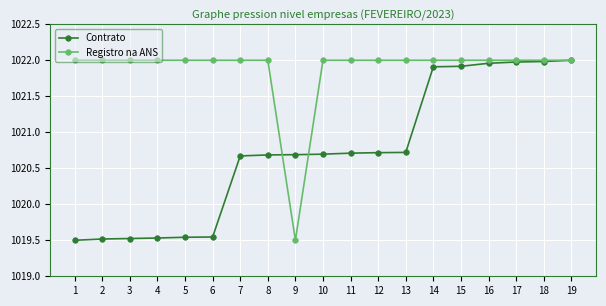

How many data points in Contrato are above 1020?

13